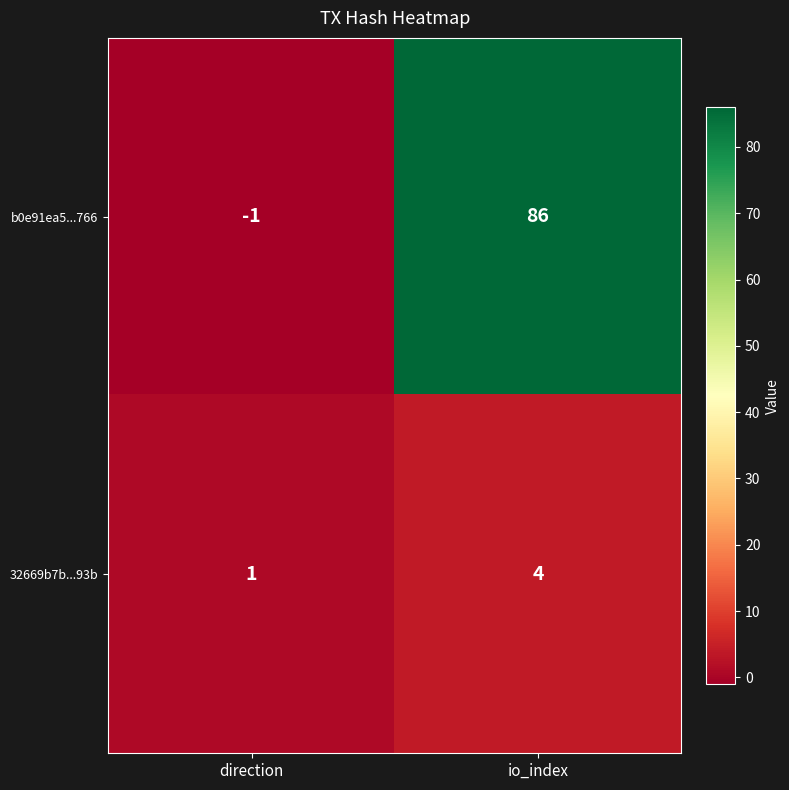

Reading left to right, list all the values displayed in this chart.

b0e91ea5...766: direction=-1	io_index=86
32669b7b...93b: direction=1	io_index=4